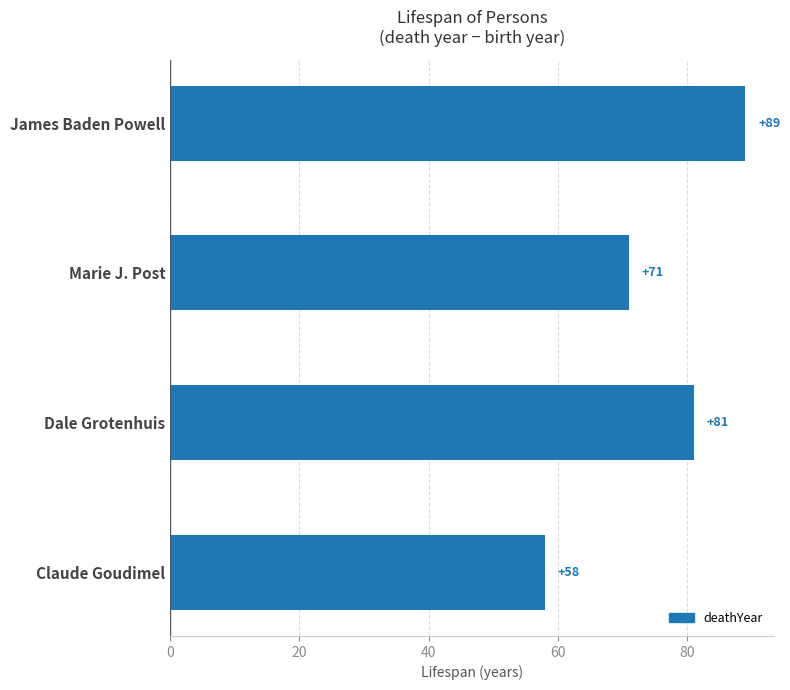

What is the sum of the values at Dale Grotenhuis and Claude Goudimel?

139